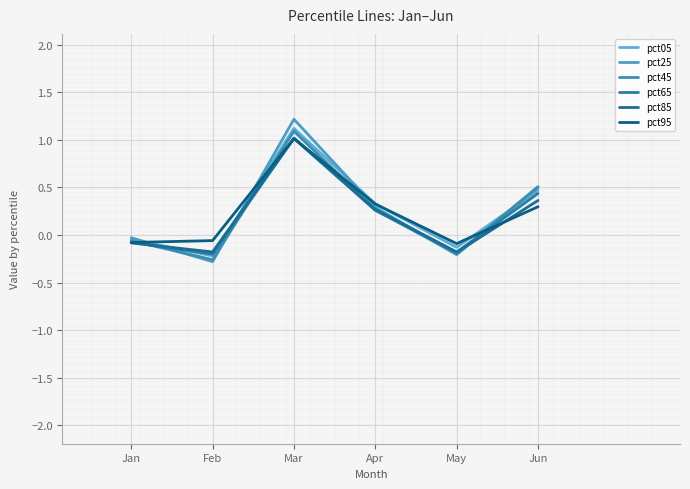

In pct25, how many points are lower than both neighbors (excluding endpoints)?

2